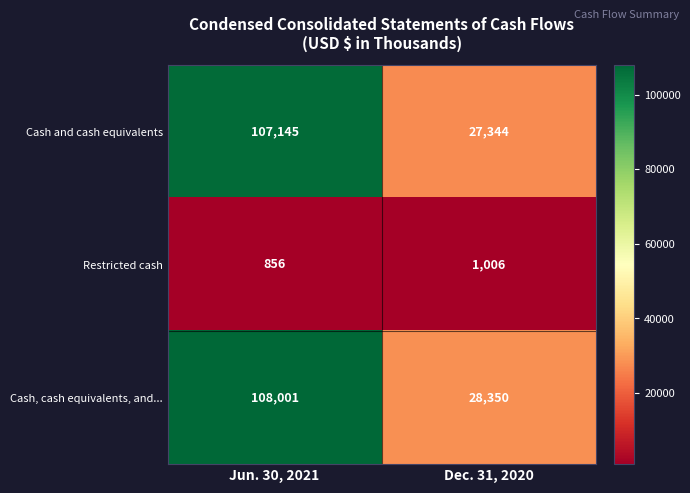

What is the minimum value shown in the chart?

856